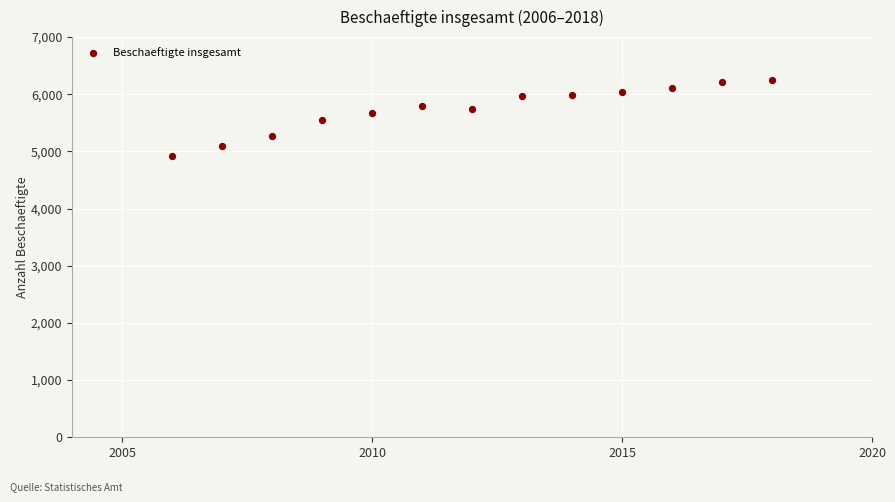

What is the range of X values (max minus min)?

12